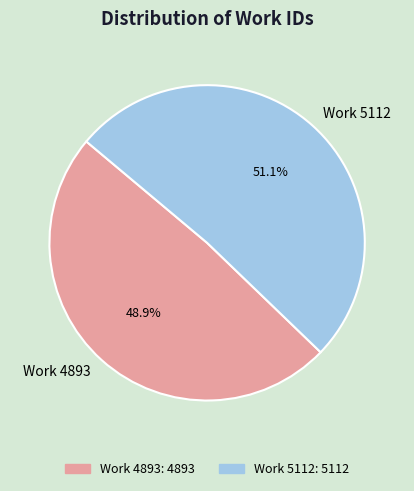

To the nearest percent, what is the average slice percentage?

50%